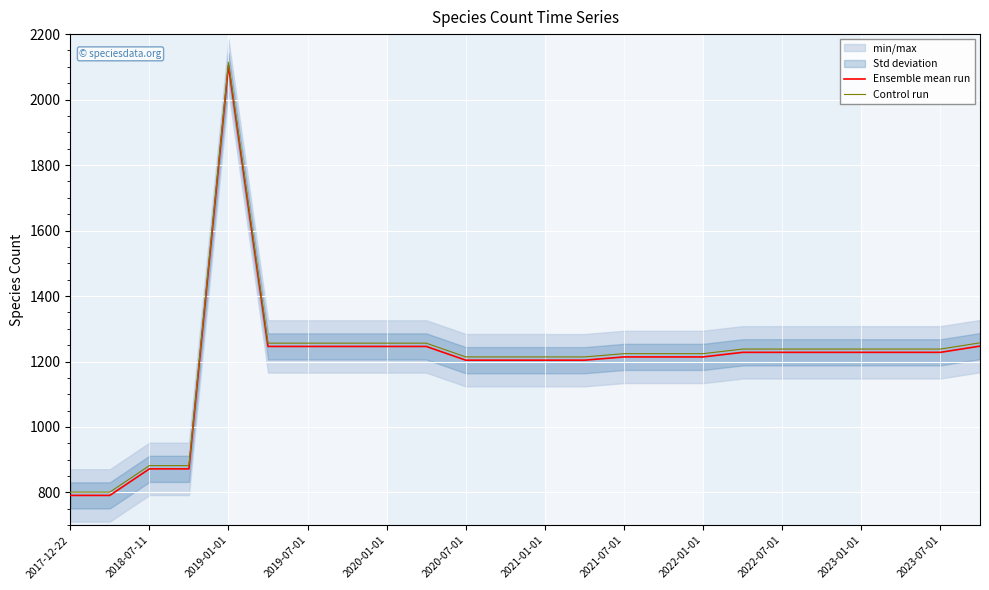

What is the minimum value for Ensemble mean run?

791